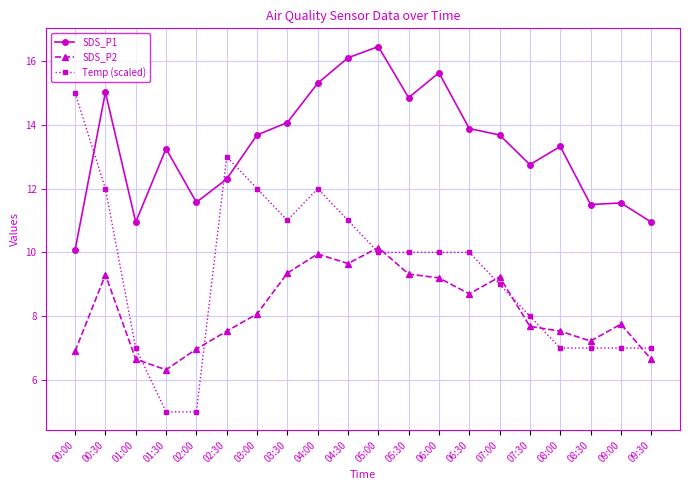

True or false: SDS_P2 and Temp (scaled) intersect in this chart.

True